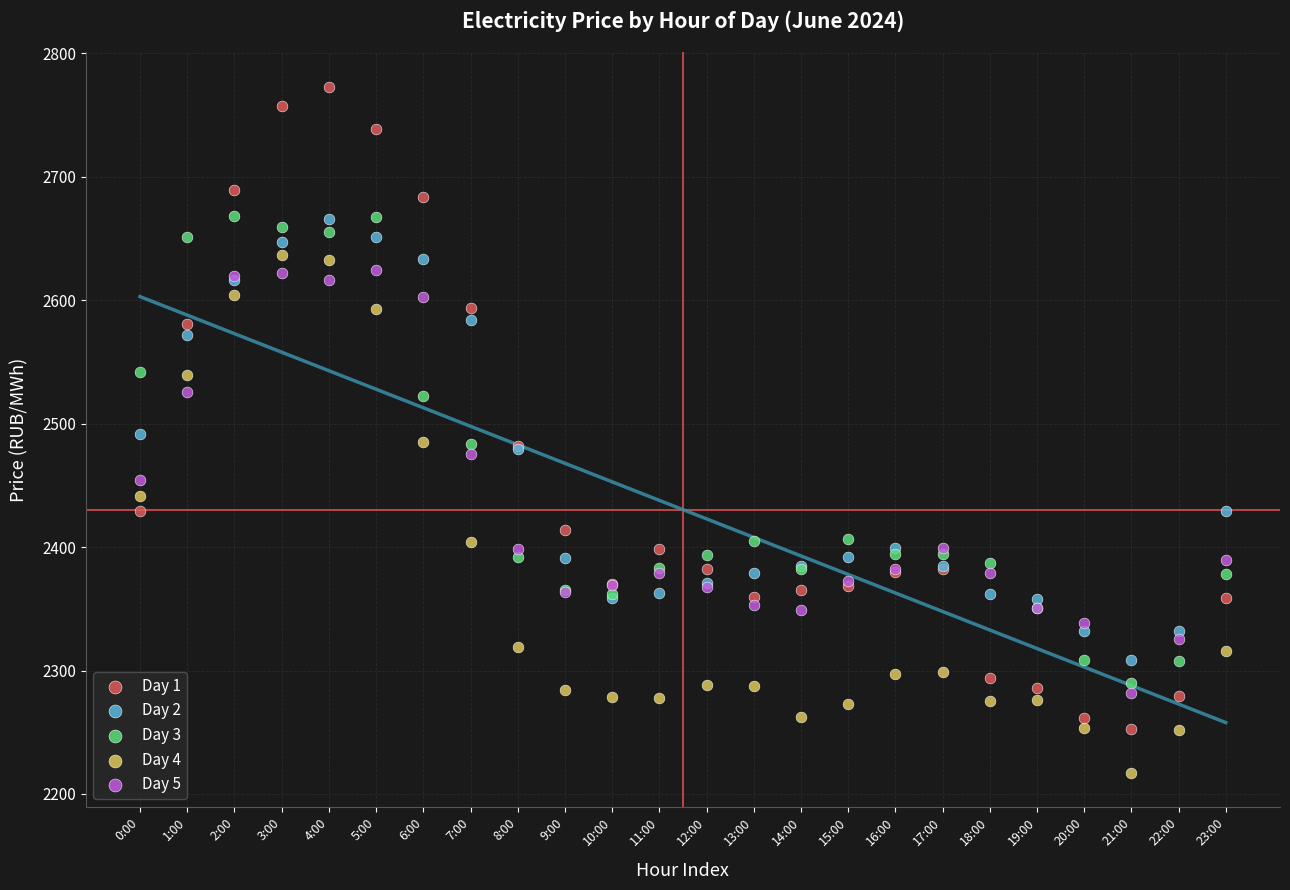

Which series contains the lowest Y value?

Day 4